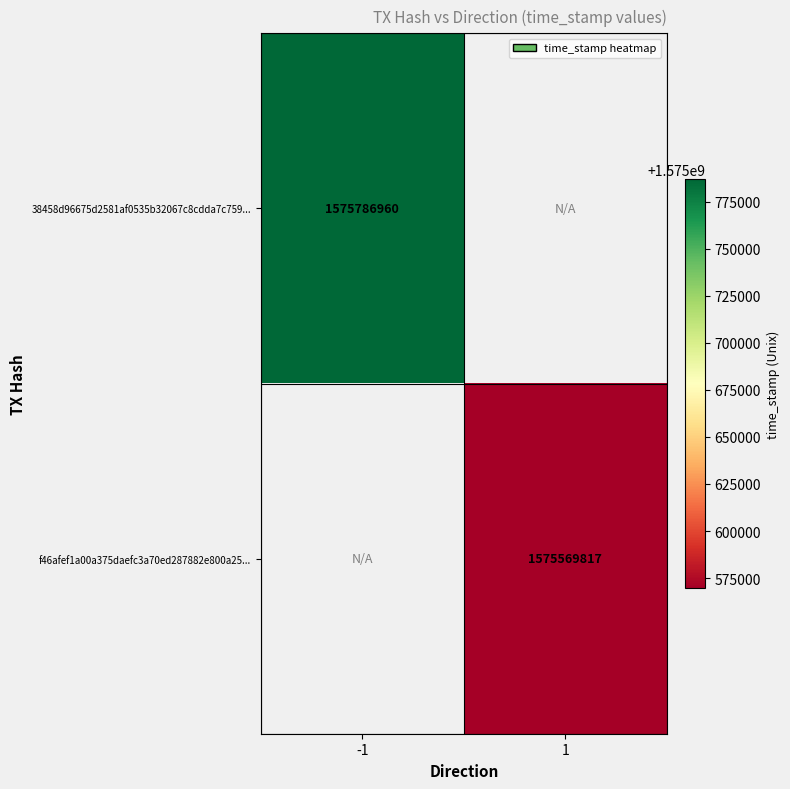

At which category does the chart reach its peak across all series?

-1